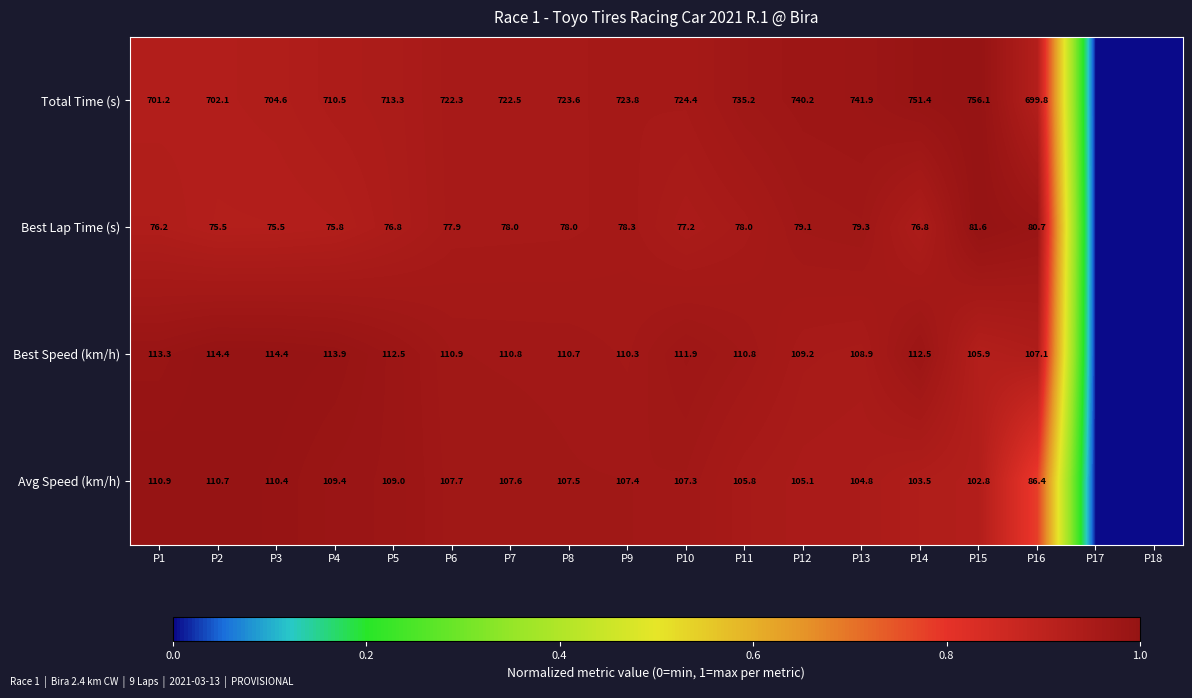

At P13, list the series in order from largest to smallest.

Total Time (s), Best Speed (km/h), Avg Speed (km/h), Best Lap Time (s)